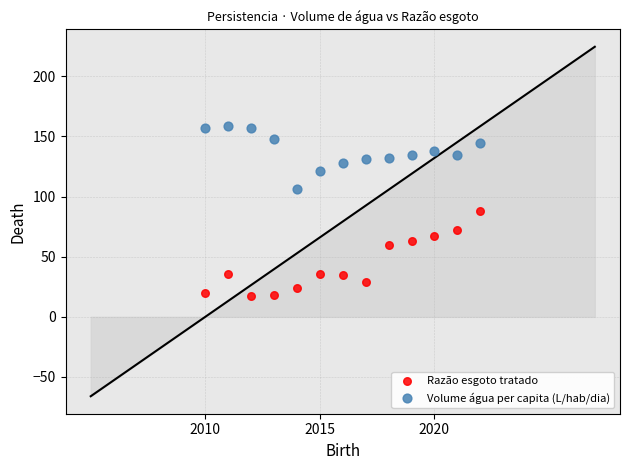

Which series contains the highest Y value?

Volume água per capita (L/hab/dia)